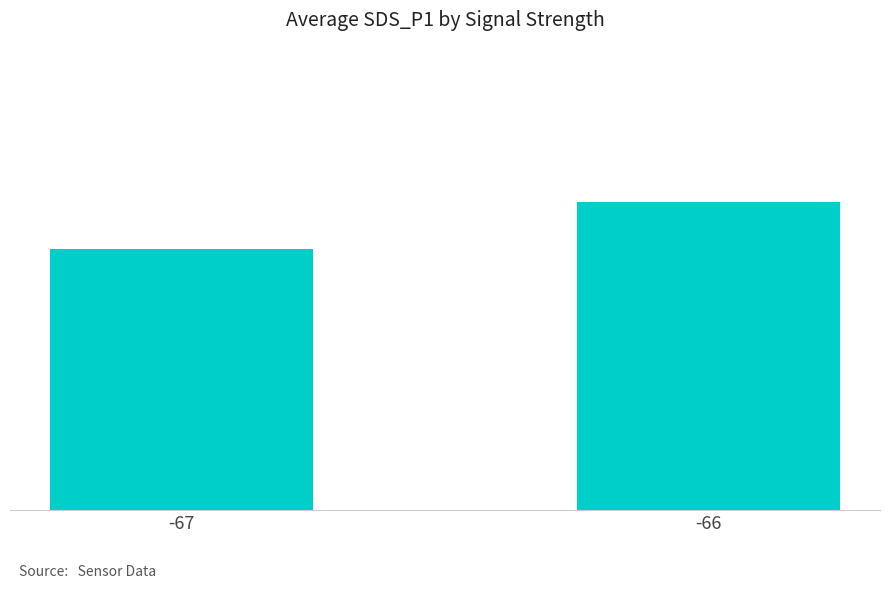

What is the difference between the maximum and minimum values?

1.2